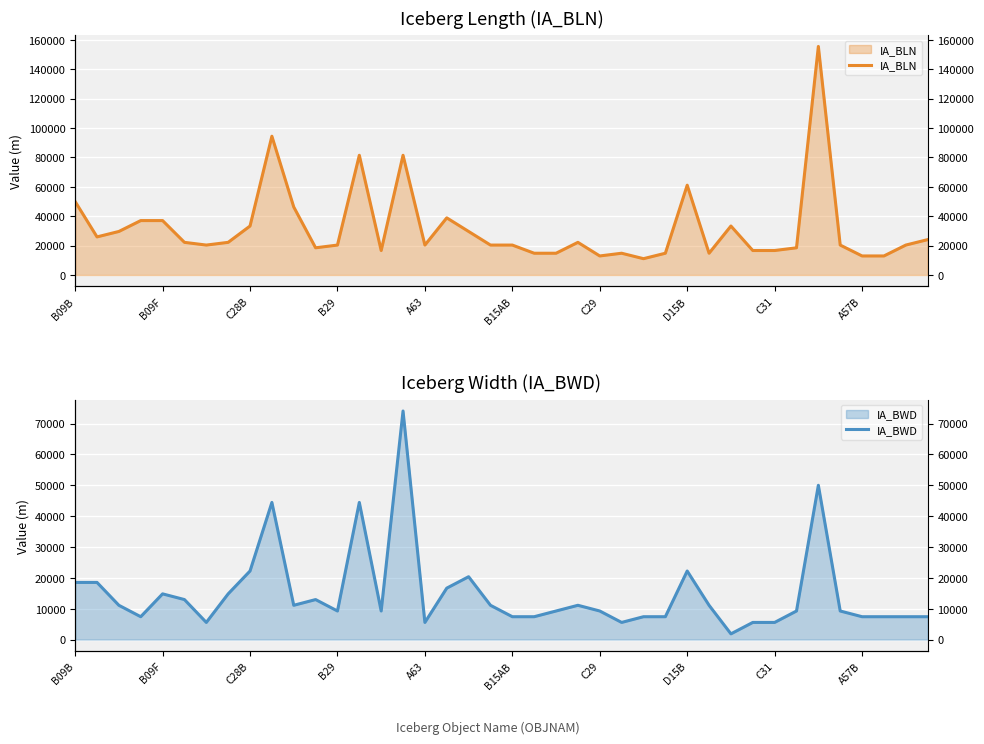

What is the spread (max minus min) of values at C28B?

11112